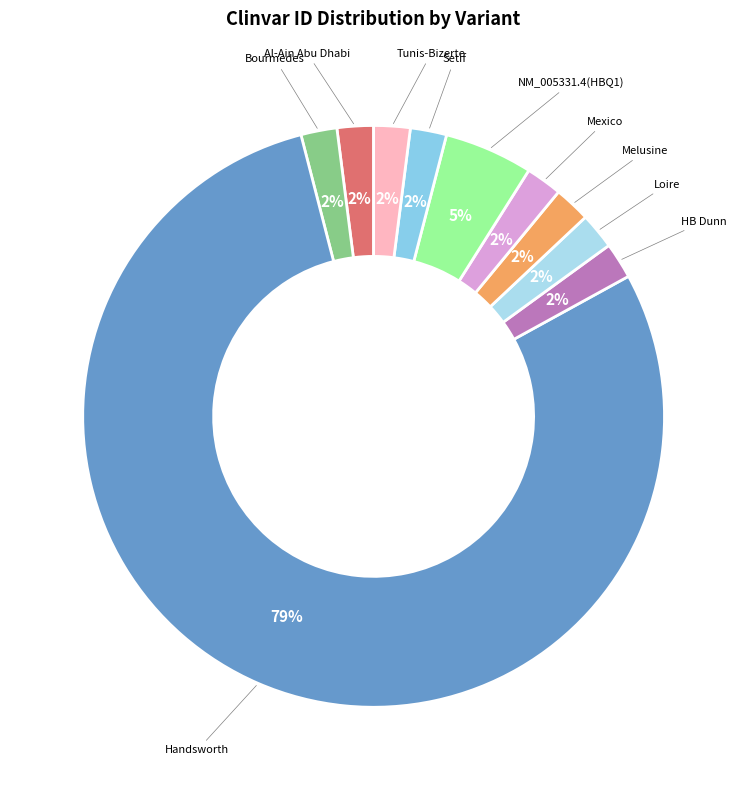

Which slice is the largest?

Handsworth